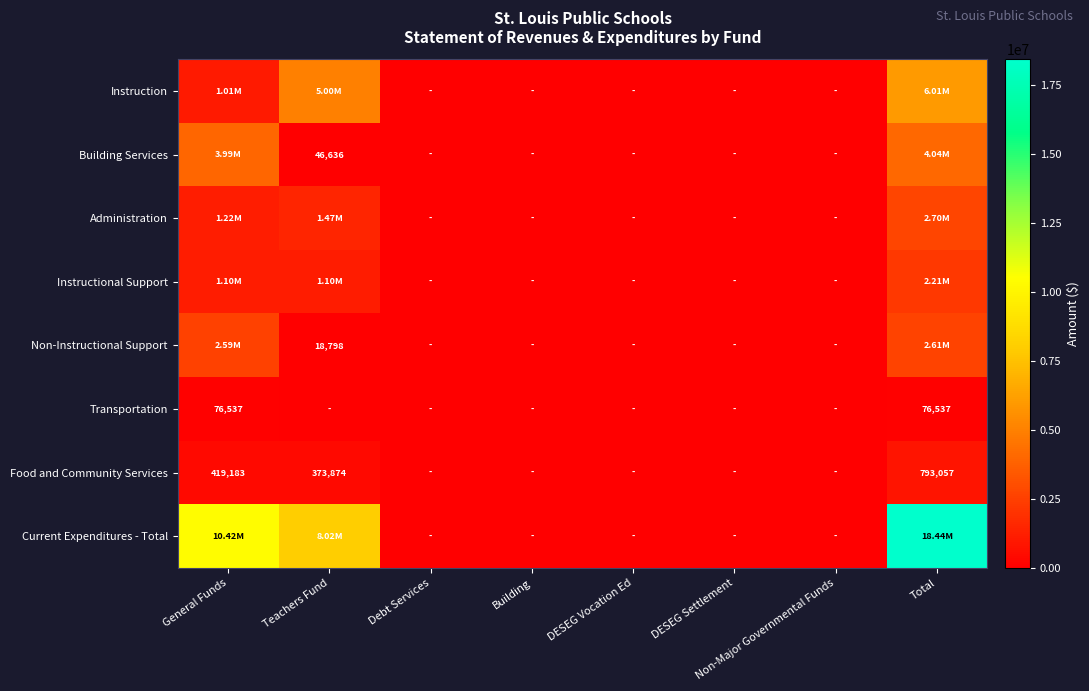

Rank the series at DESEG Vocation Ed from highest to lowest value.

Instruction, Building Services, Administration, Instructional Support, Non-Instructional Support, Transportation, Food and Community Services, Current Expenditures - Total